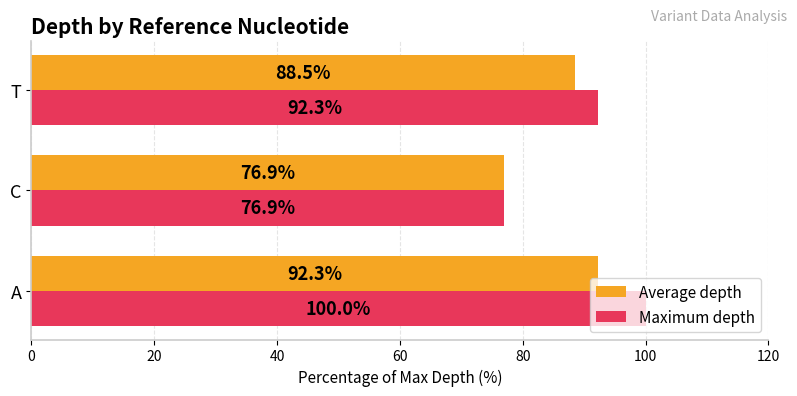

The value of Maximum depth at T is 150.8. True or false?

False